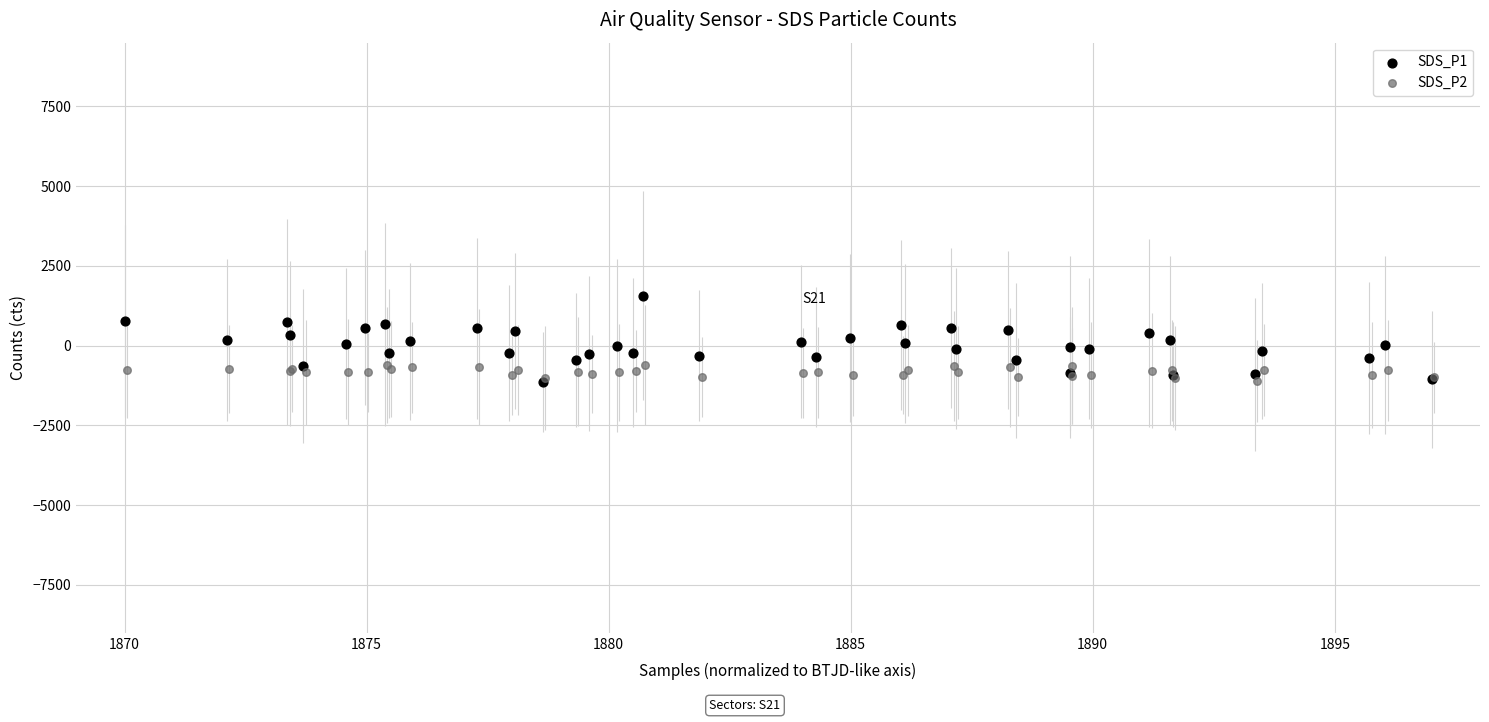

Which series has the widest spread of Y values?

SDS_P1